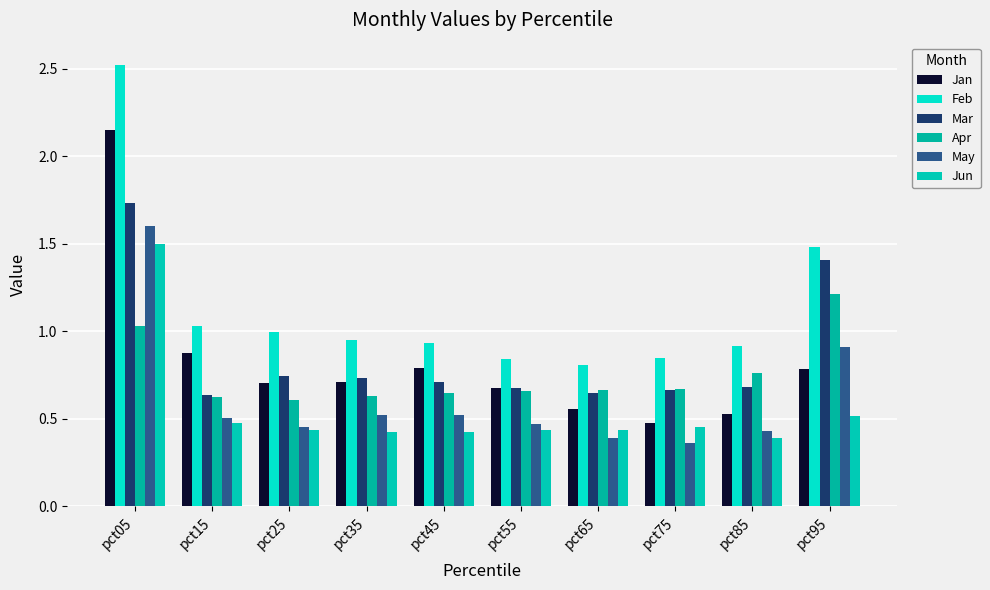

At which category is the sum across all series the highest?

pct05